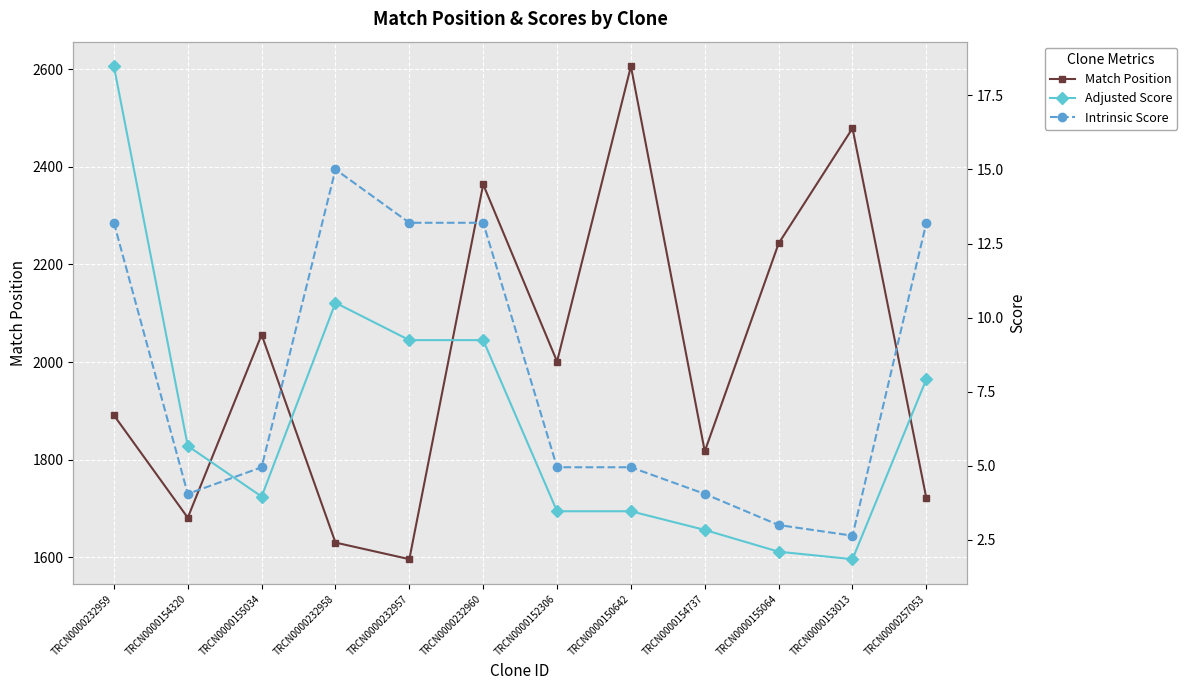

What is the label of the 1st point from the right?

TRCN0000257053